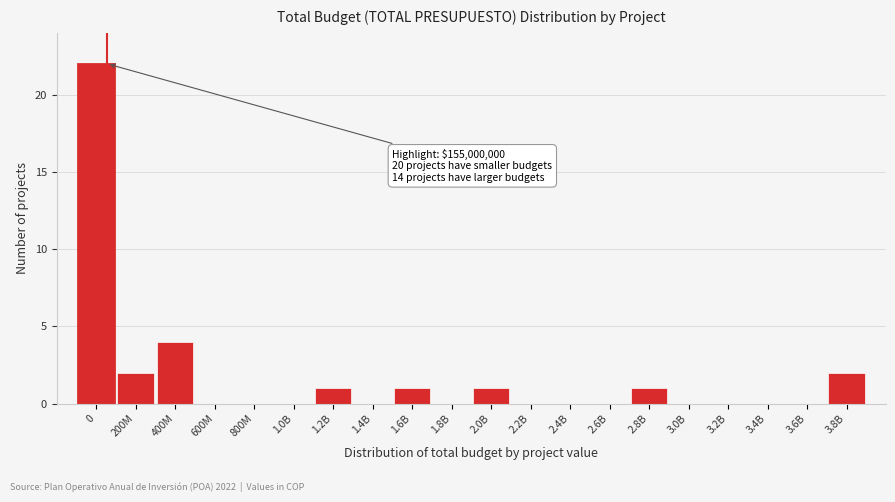

Reading left to right, what are all the values shown in this chart?

0=22	200M=2	400M=4	600M=0	800M=0	1.0B=0	1.2B=1	1.4B=0	1.6B=1	1.8B=0	2.0B=1	2.2B=0	2.4B=0	2.6B=0	2.8B=1	3.0B=0	3.2B=0	3.4B=0	3.6B=0	3.8B=2